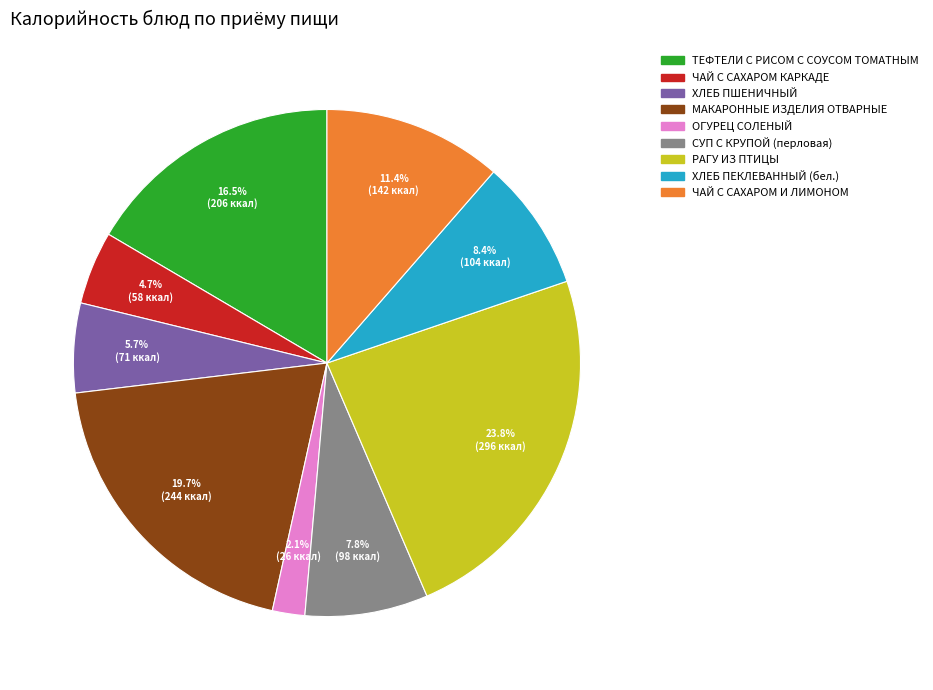

What is the largest slice in the pie chart?

РАГУ ИЗ ПТИЦЫ